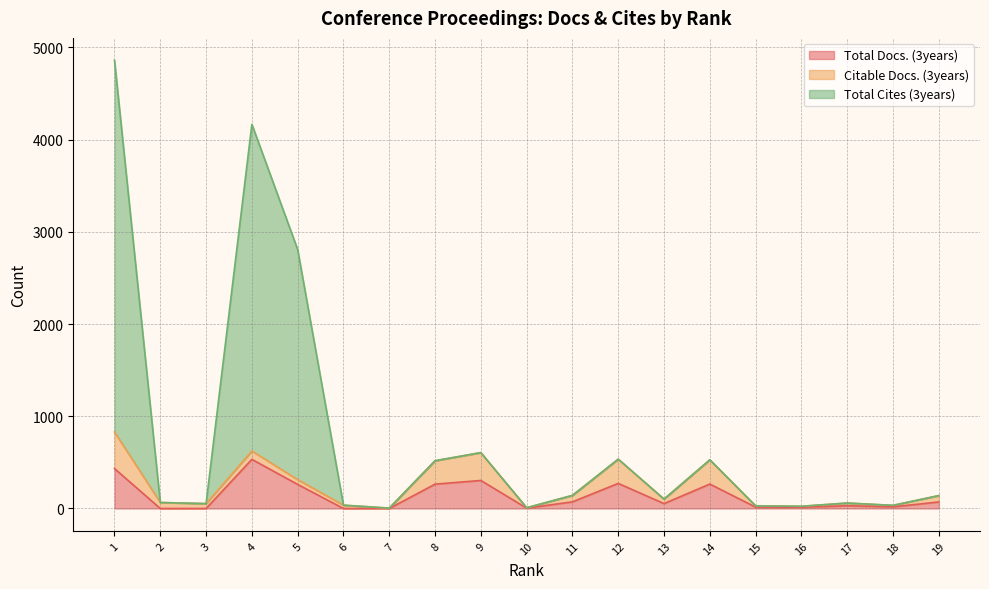

True or false: Total Docs. (3years) and Total Cites (3years) intersect in this chart.

False